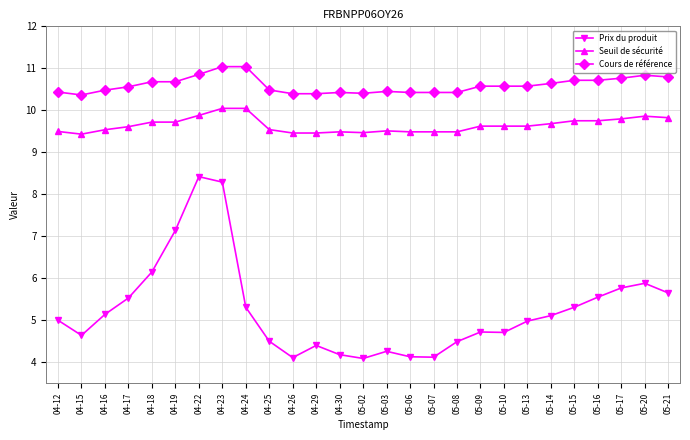

Which series has the widest spread of values?

Prix du produit